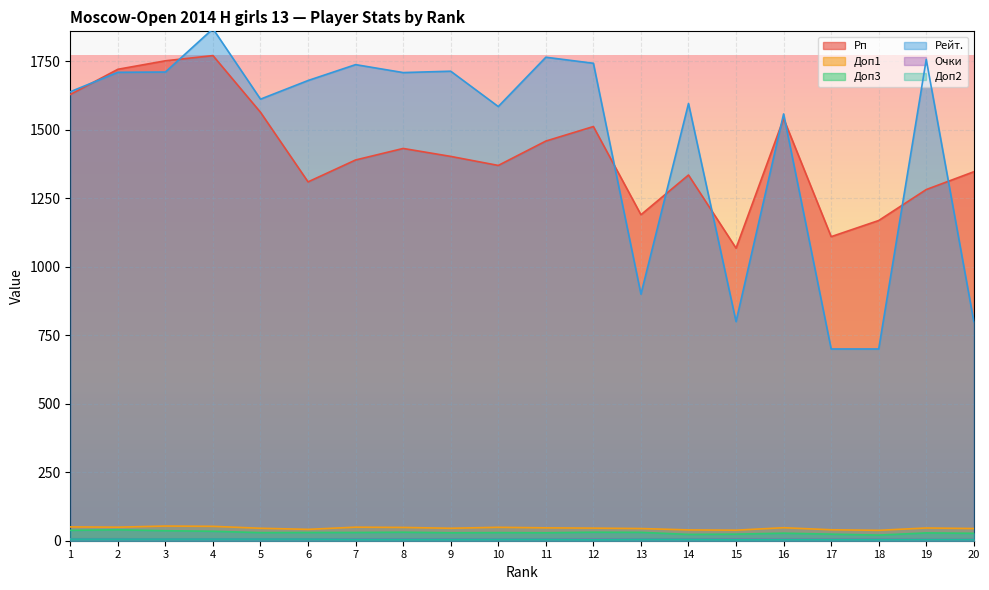

What is the minimum value shown in the chart?

4.0